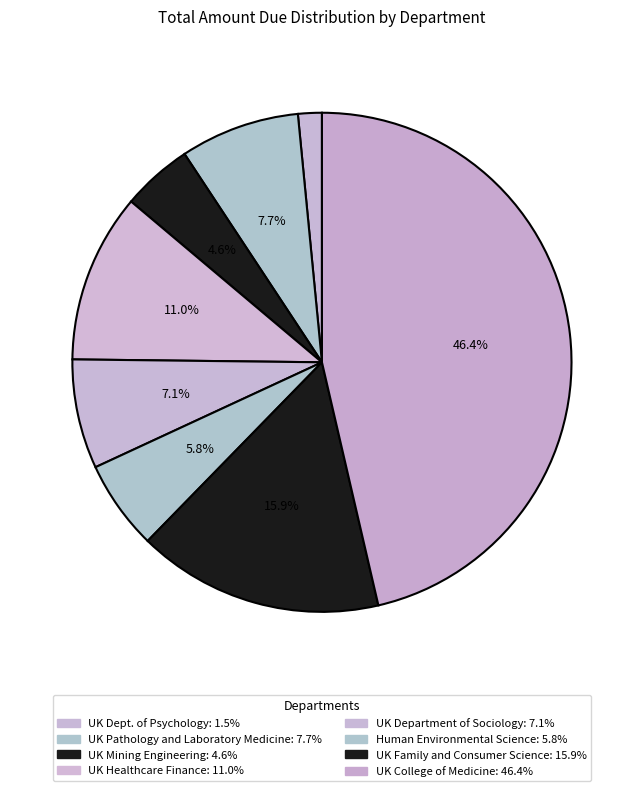

How many segments does this pie chart have?

8